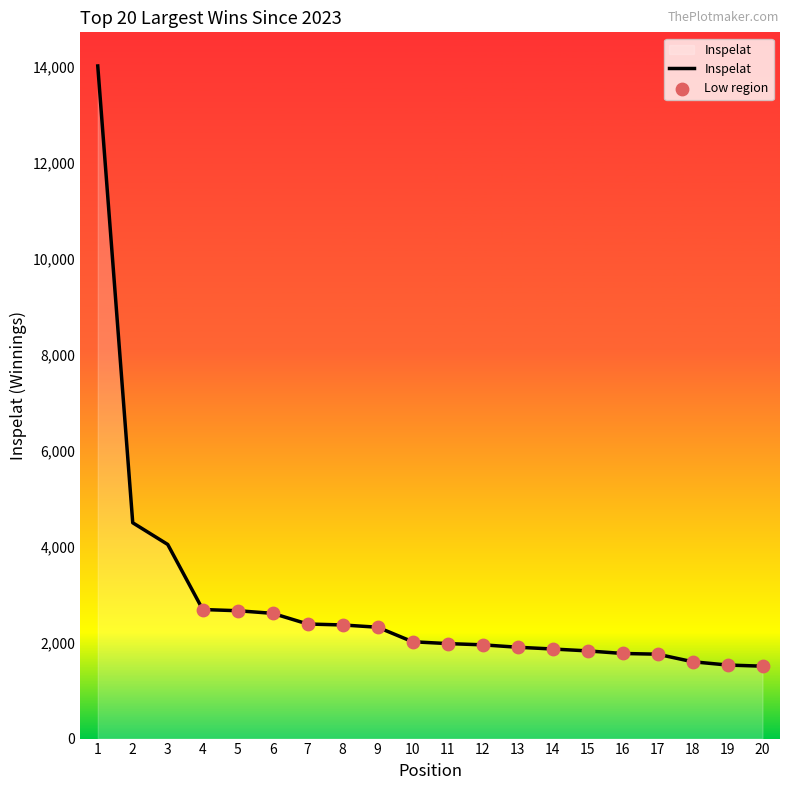

What is the change in value from 6 to 15?

-782